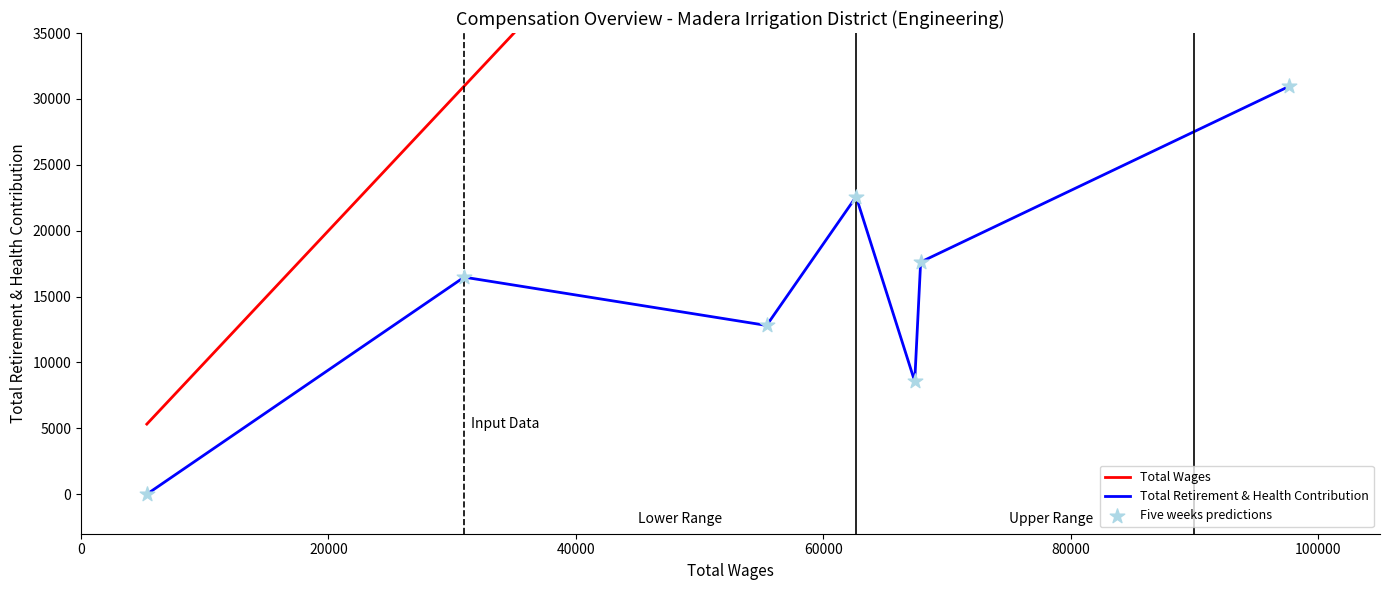

What is the maximum value for Total Retirement & Health Contribution?

30944